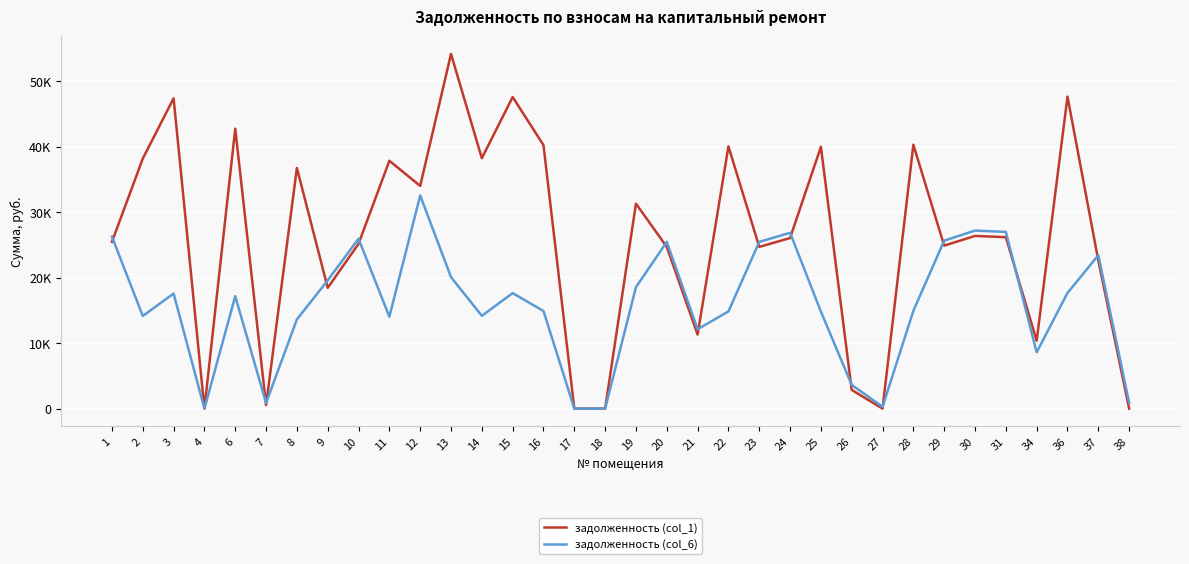

At which category does задолженность (col_1) reach its first local peak?

3